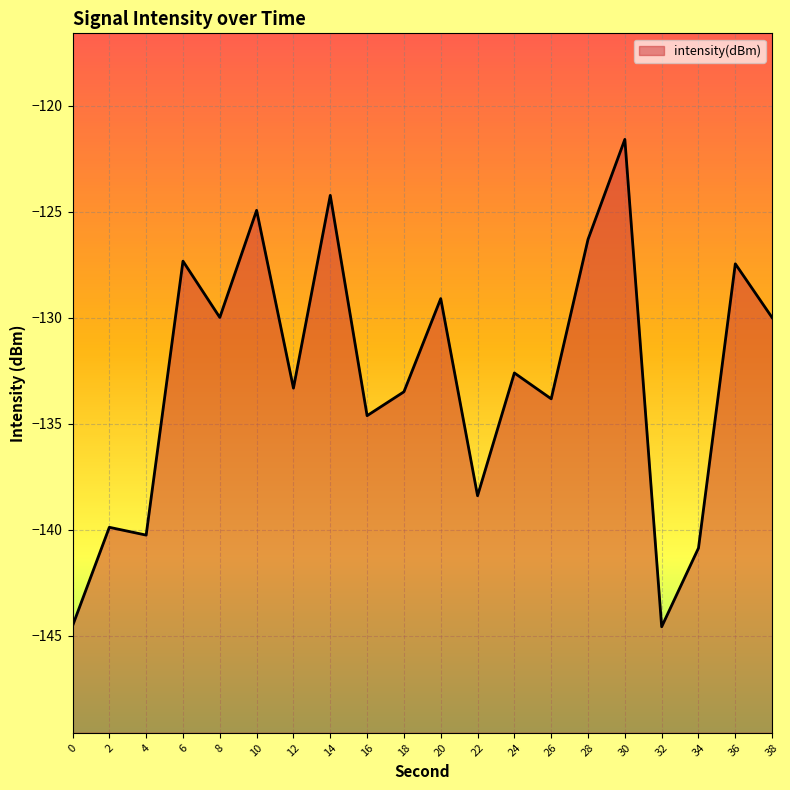

How many points are higher than both their immediate neighbors (excluding endpoints)?

8